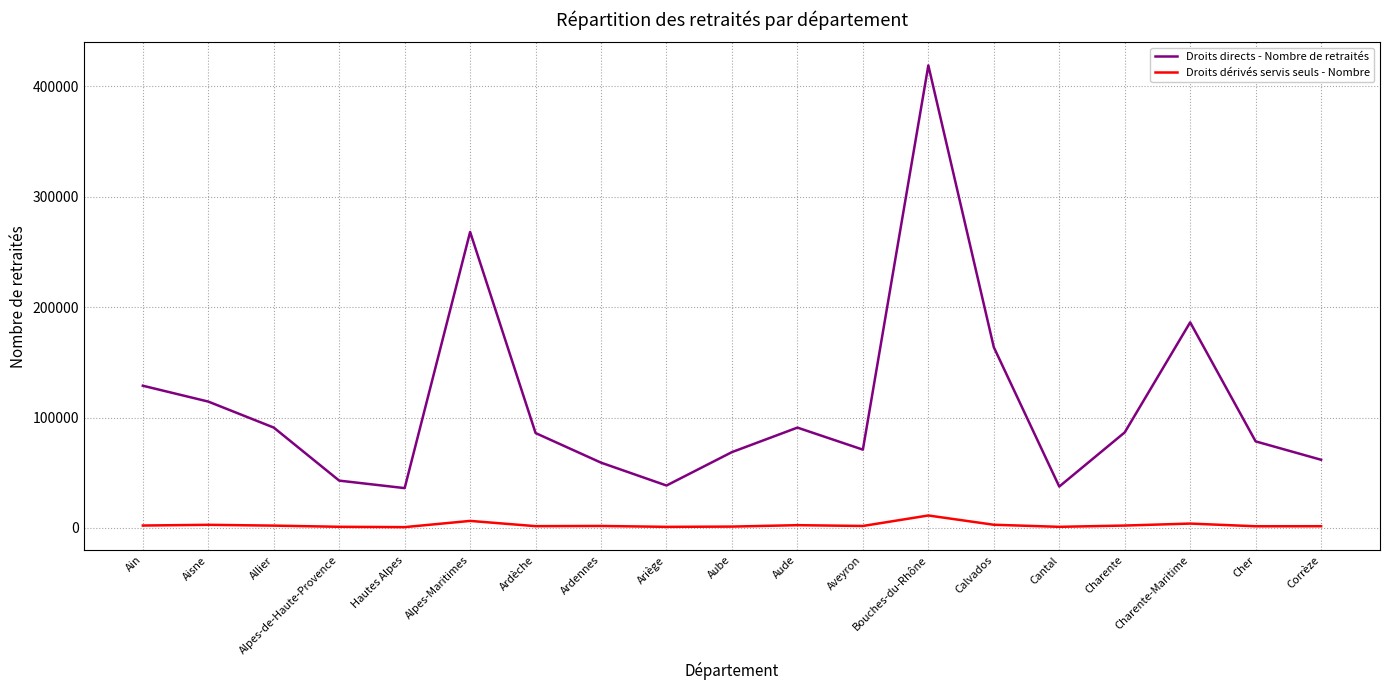

What is the difference between the maximum and minimum values in the Droits dérivés servis seuls - Nombre series?

10548